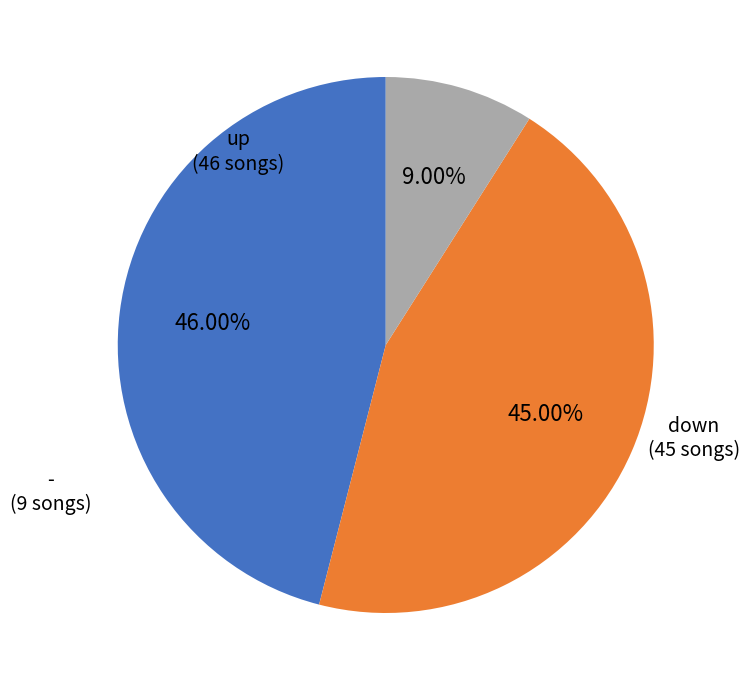

To the nearest percent, what is the difference between the up and - slice percentages?

37%